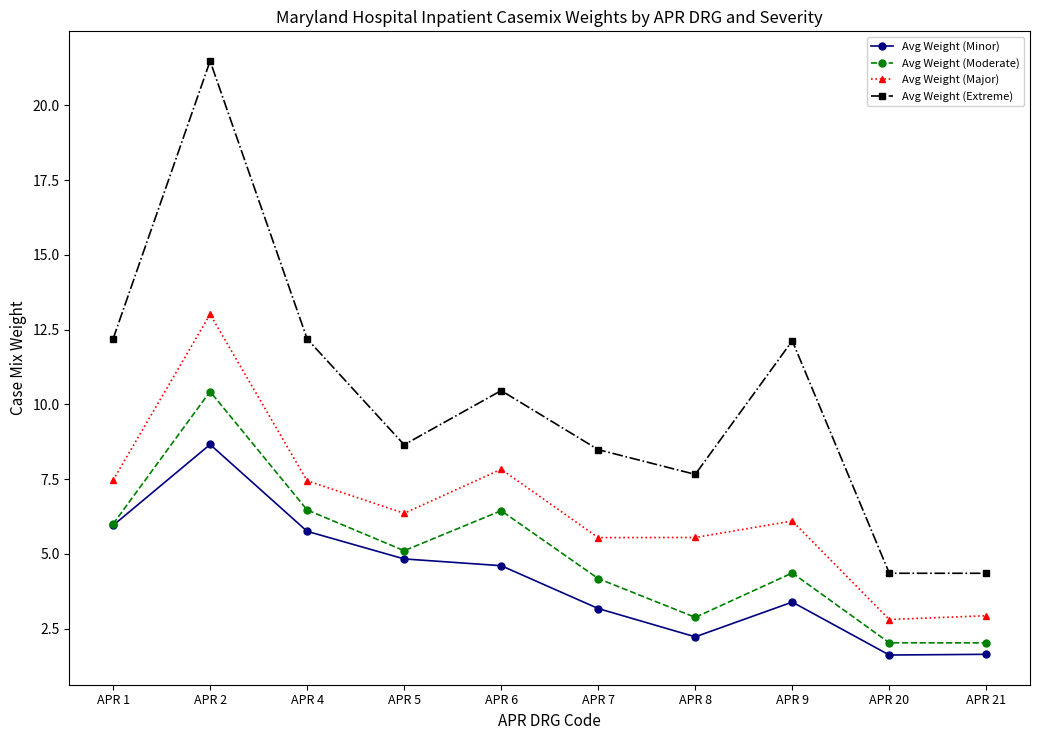

Rank the series by their maximum value, from highest to lowest.

Avg Weight (Extreme), Avg Weight (Major), Avg Weight (Moderate), Avg Weight (Minor)